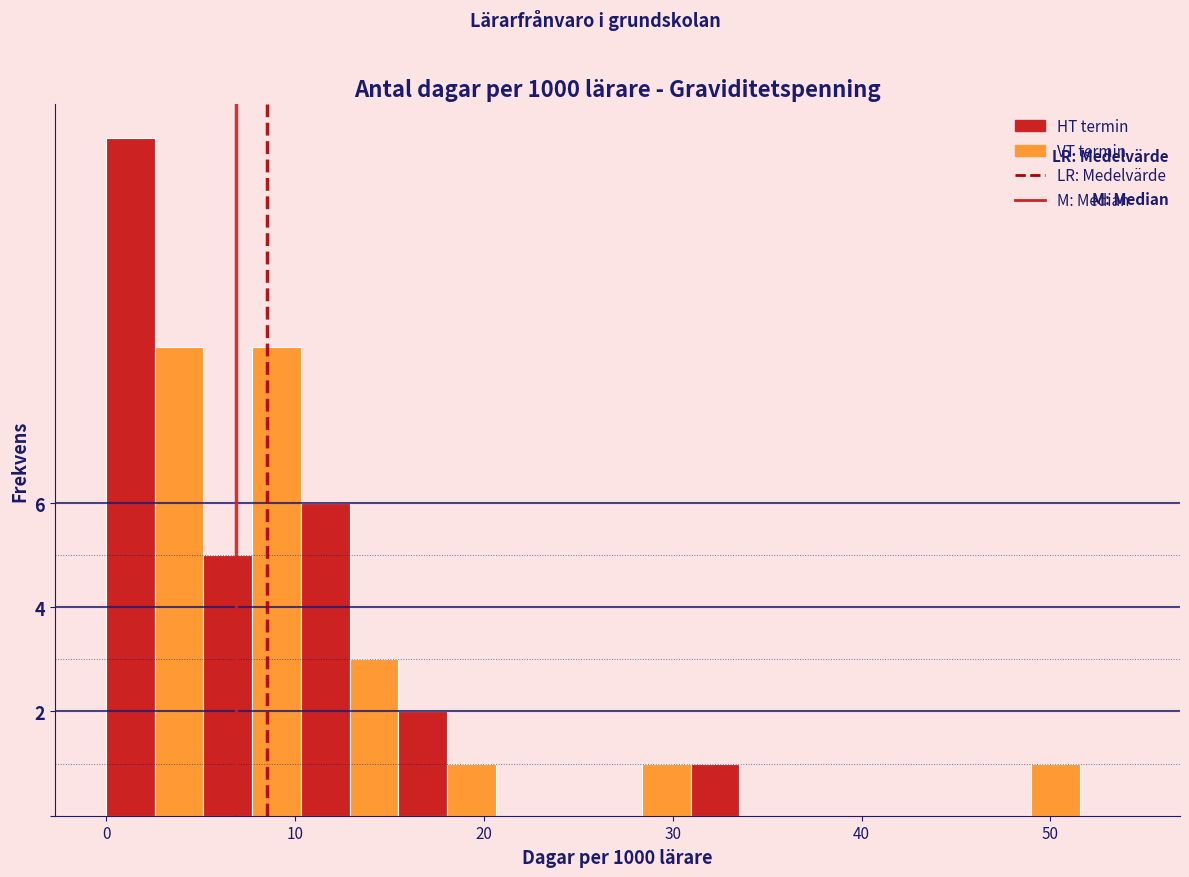

Around what value on the x-axis is the tallest bar? Give the approximate position of its centre, as read against the axis.

1